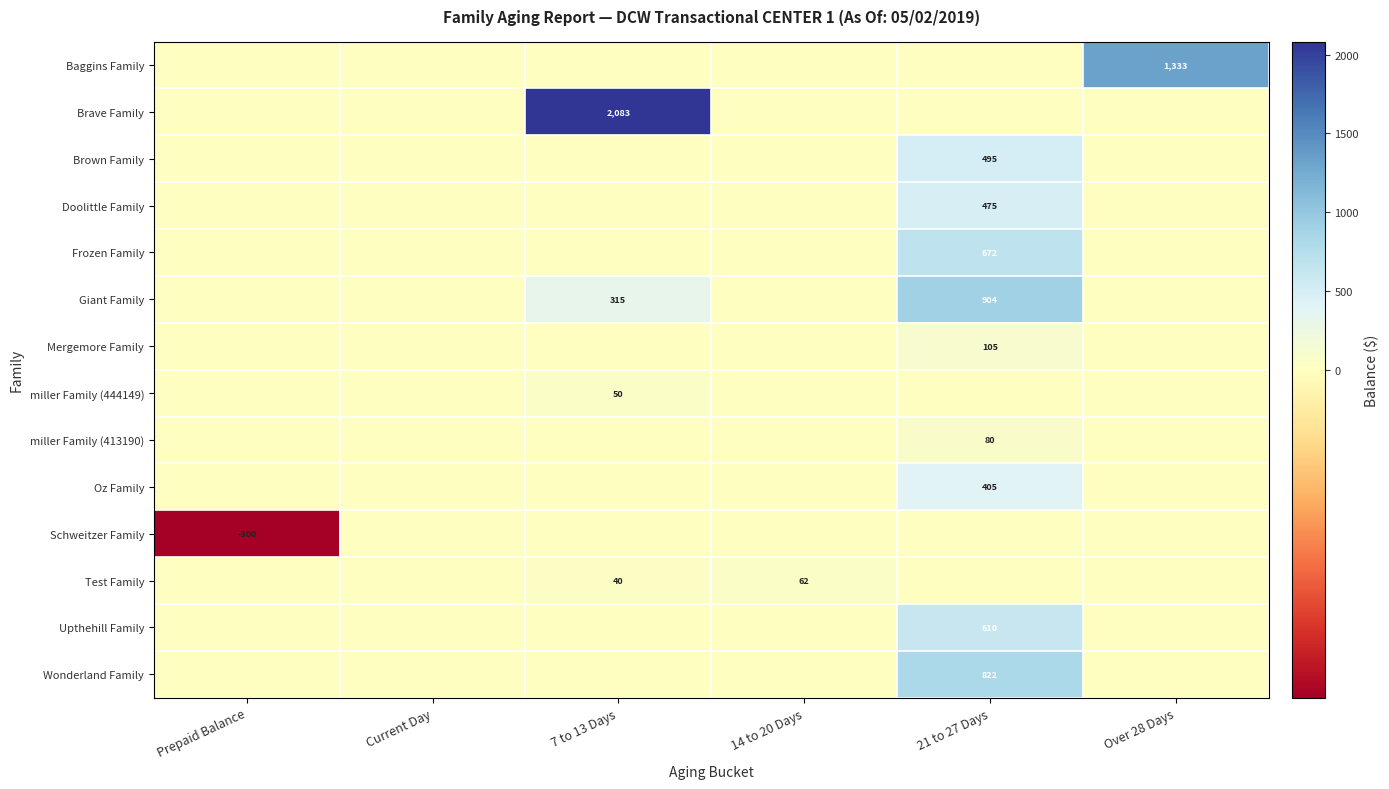

How many distinct data groups are displayed?

14